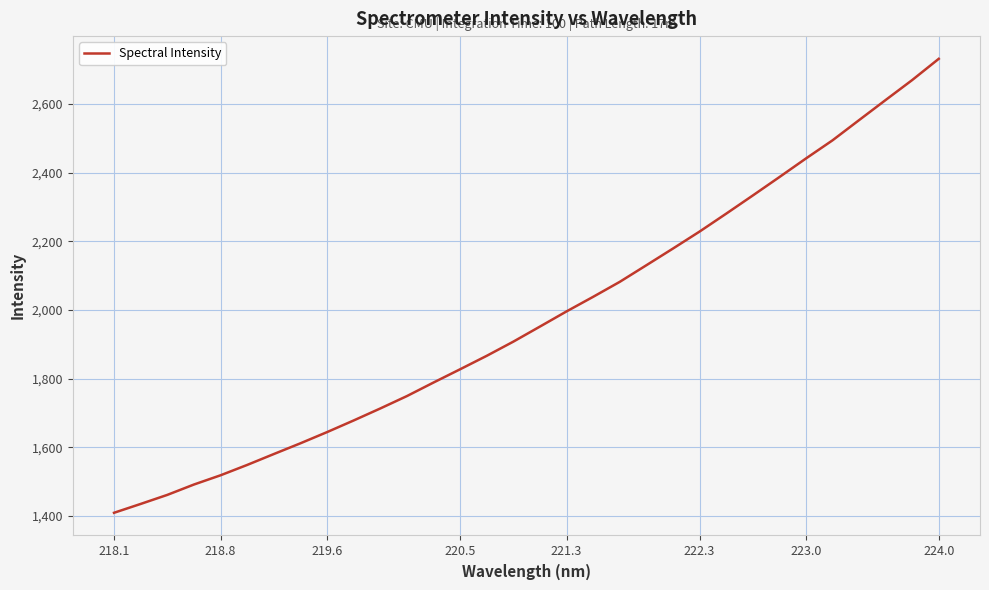

What is the maximum value shown in the chart?

2731.8